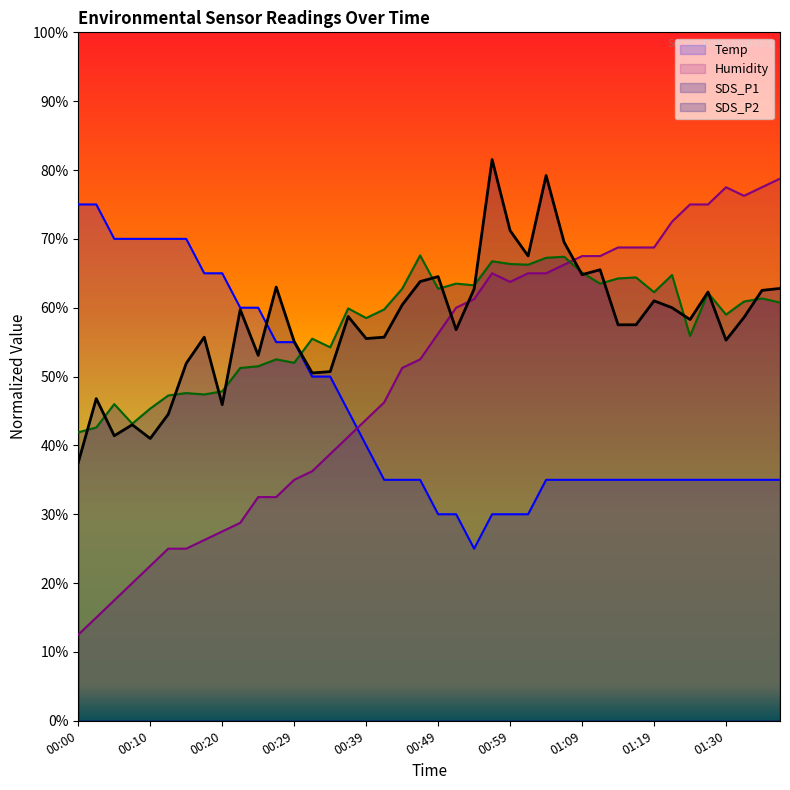

True or false: SDS_P1 has a value of 23.3 at 00:42.

False